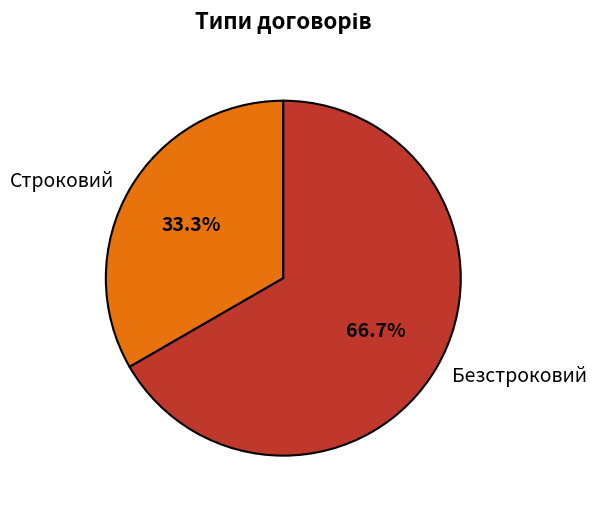

Which category has the biggest portion of the pie?

Безстроковий